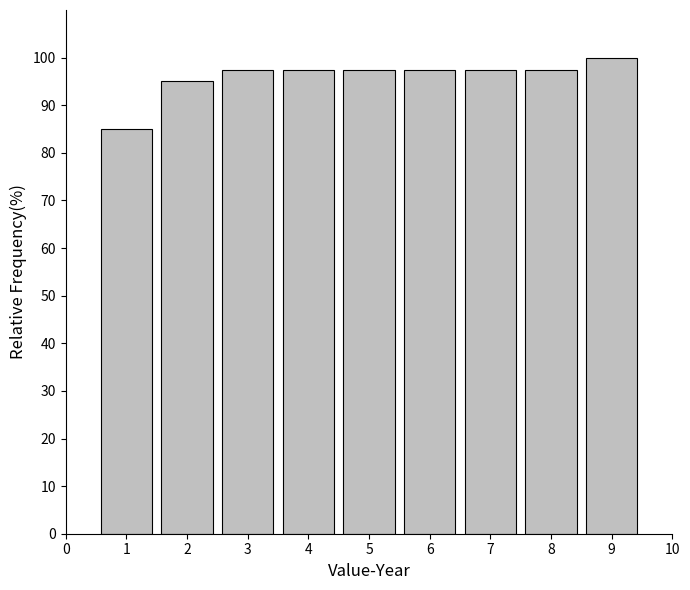

Reading left to right, list all the values displayed in this chart.

1=85.0	2=95.0	3=97.5	4=97.5	5=97.5	6=97.5	7=97.5	8=97.5	9=100.0